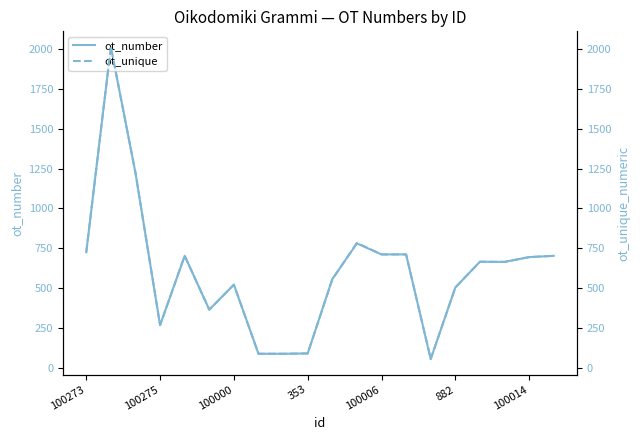

What is the maximum value for ot_number?

2014